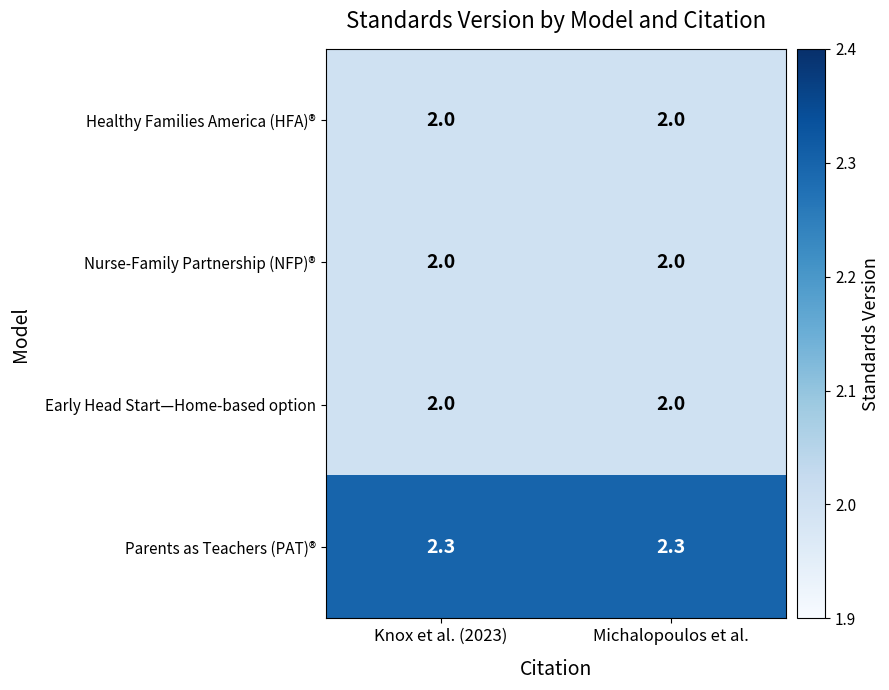

What is the total value across all series at Michalopoulos et al.?

8.3